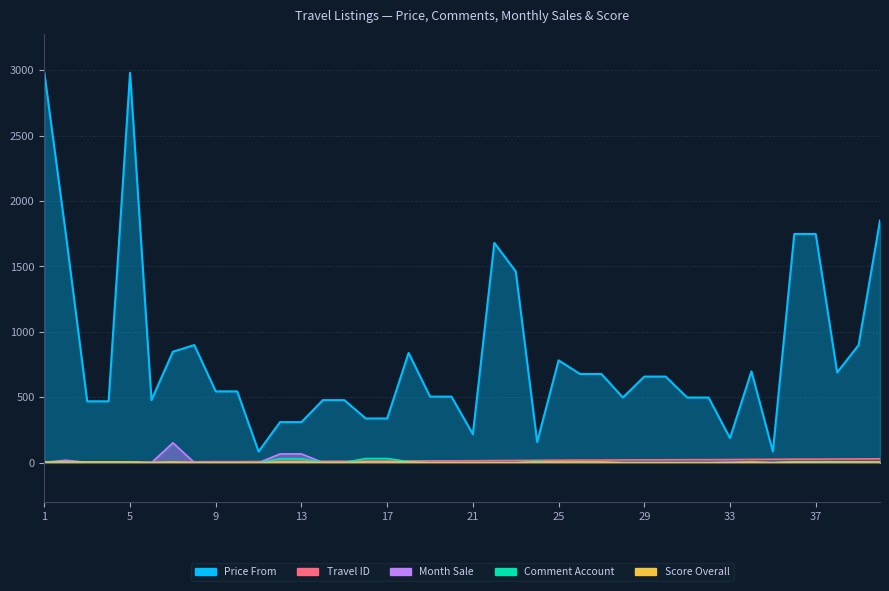

What is the difference between the score_overall values at 17 and 3?

0.1